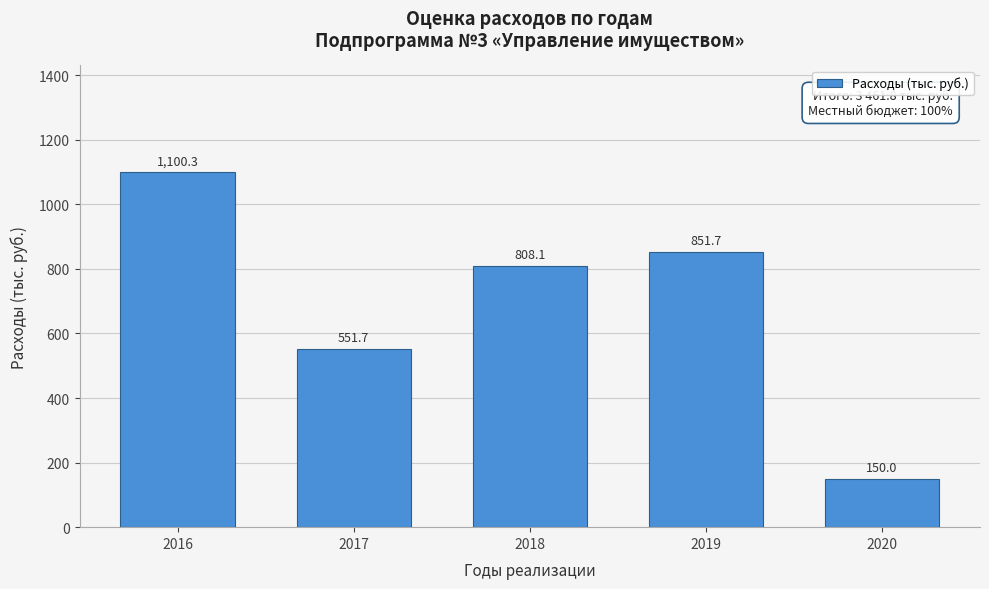

Reading left to right, transcribe all the data shown in this chart.

1100.3	551.7	808.1	851.7	150.0